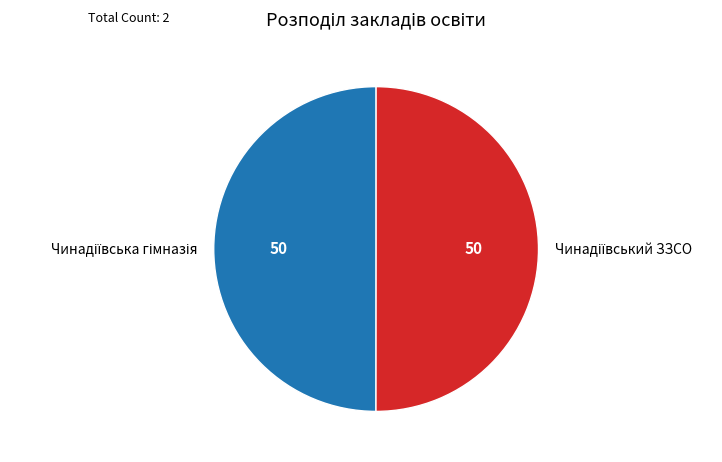

What is the total percentage of Чинадіївська гімназія and Чинадіївський ЗЗСО?

100.0%